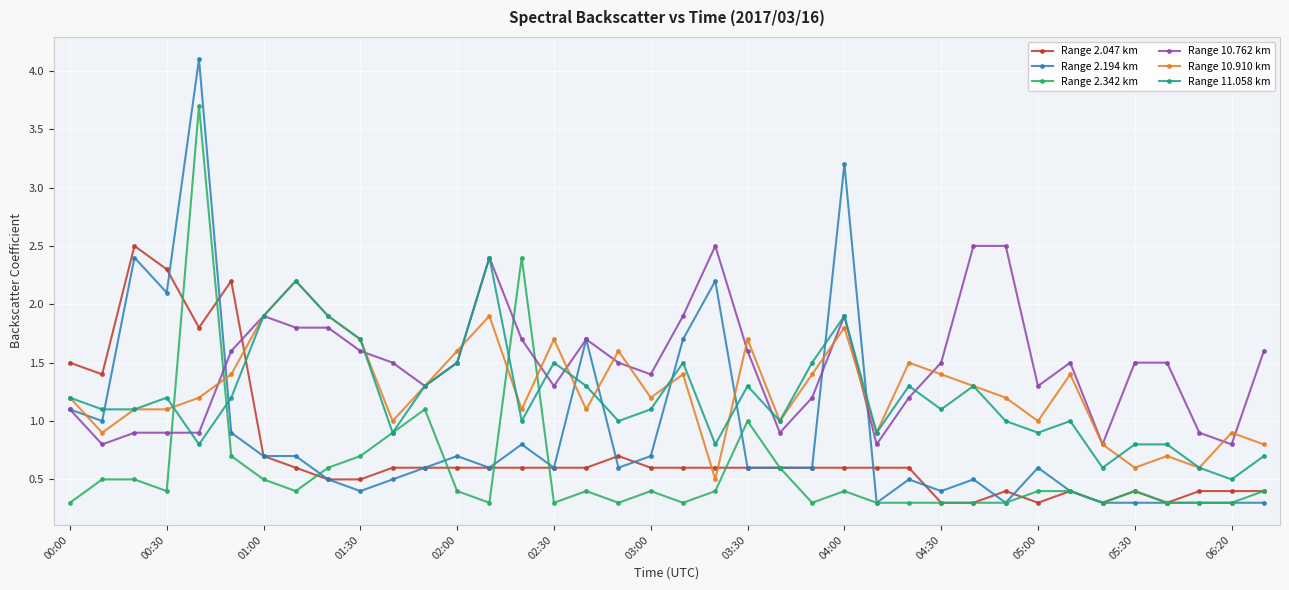

True or false: Range 2.047 km has more than 0 interior local peaks.

True